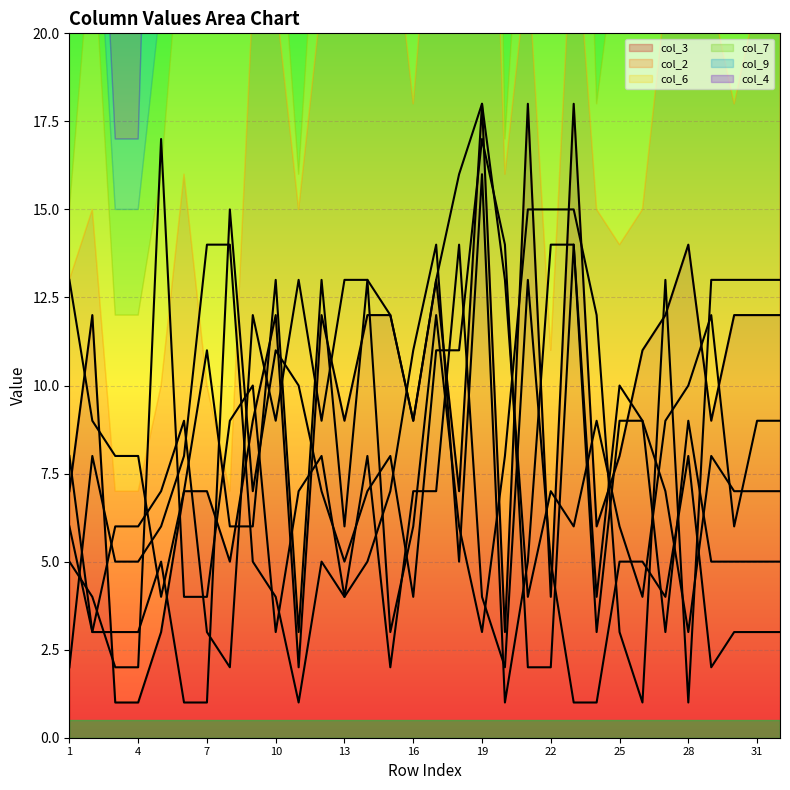

Does the chart display data point markers on the line(s)?

No